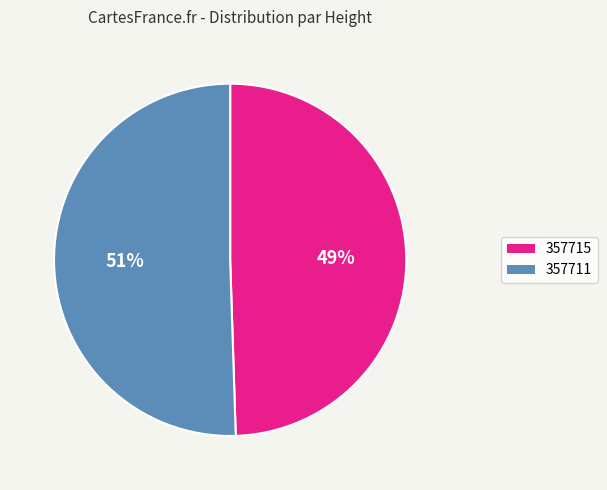

Do 357711 and 357715 together represent more than half of the pie?

Yes